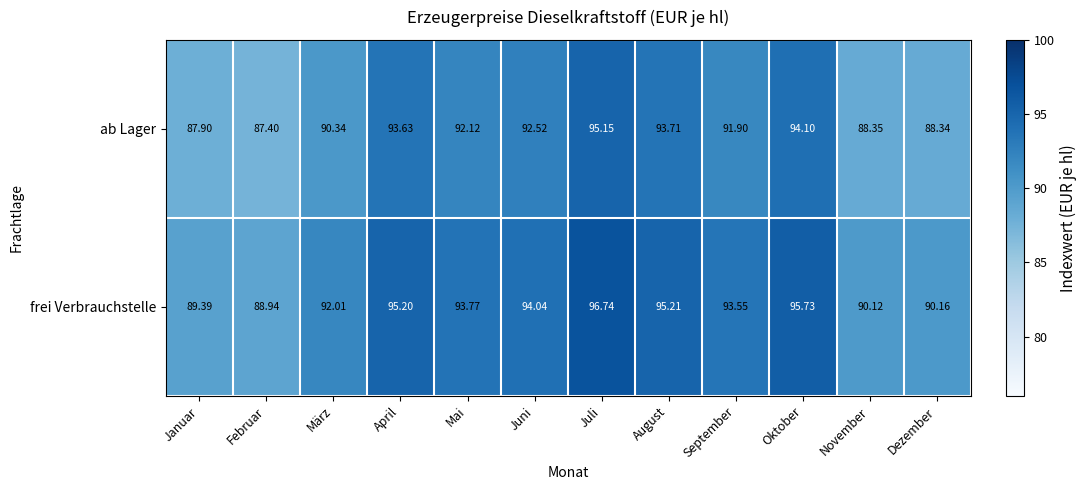

Where does the frei Verbrauchstelle series first go above 93?

April